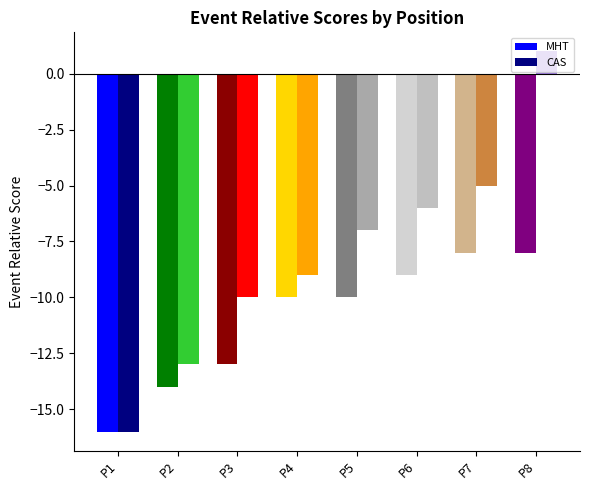

What is the sum of all CAS values?

-65